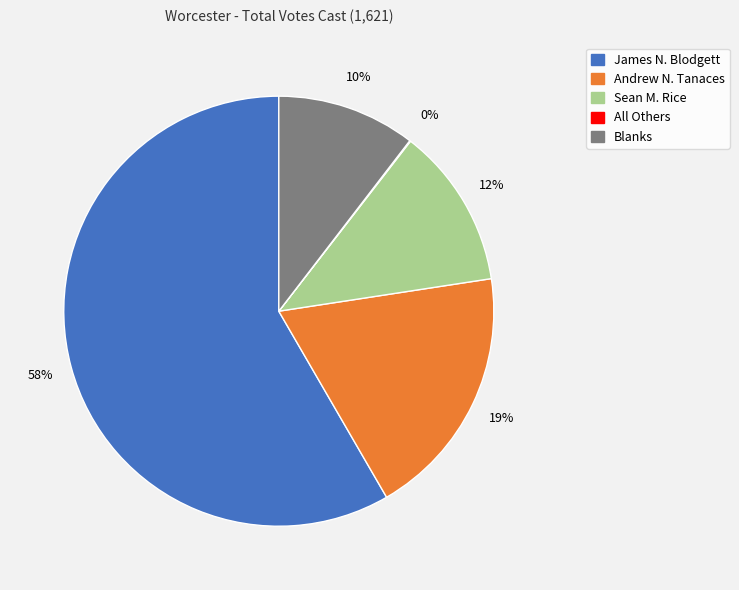

To the nearest percent, what is the combined percentage of Andrew N. Tanaces and Sean M. Rice?

31%